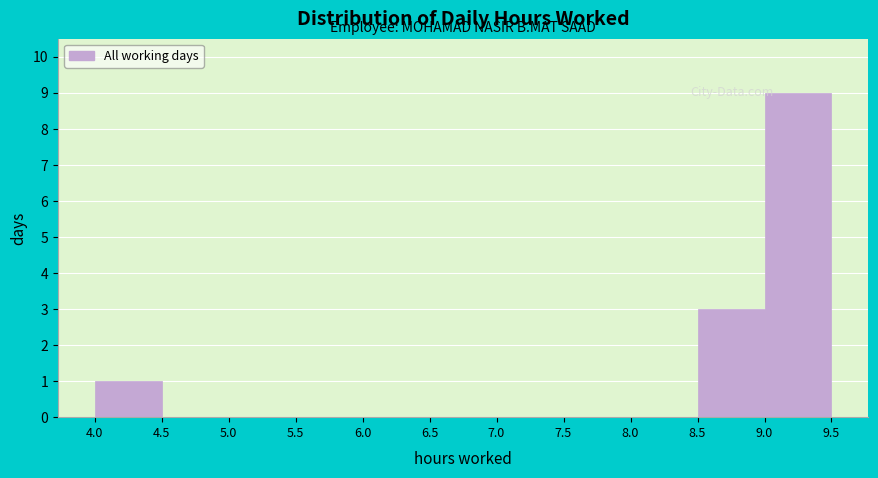

Over which range of the x-axis is the bar tallest?

9.0 to 9.5